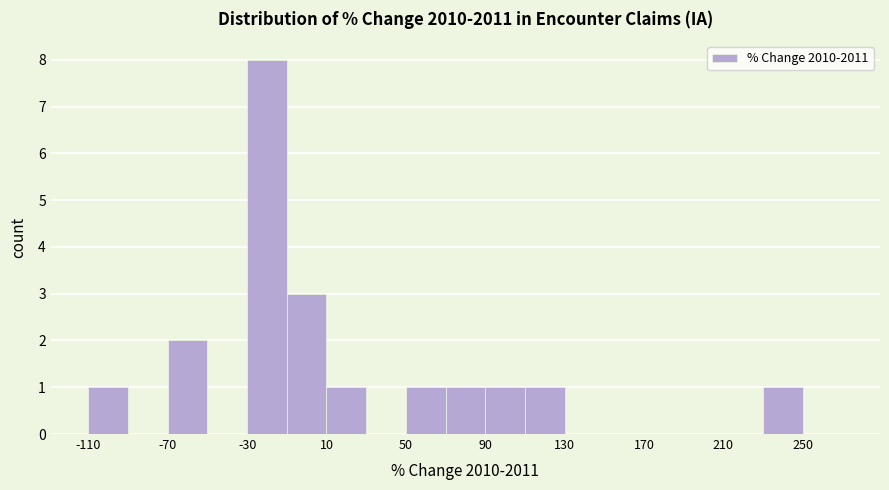

Which range on the x-axis has the tallest bar?

-30 to -10